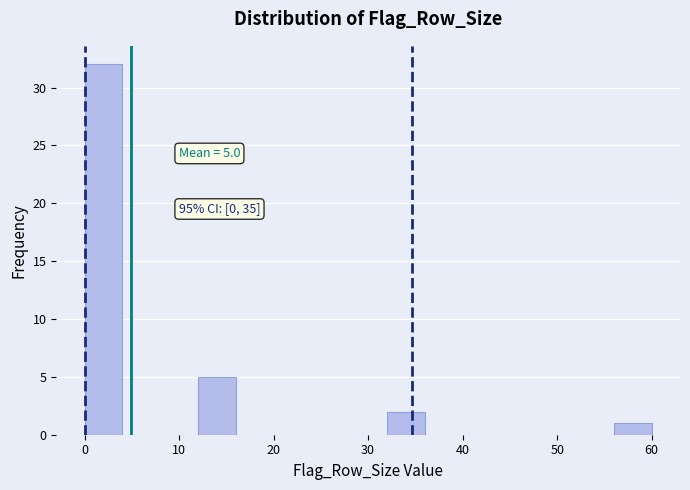

Over which range of the x-axis is the bar tallest?

0 to 4